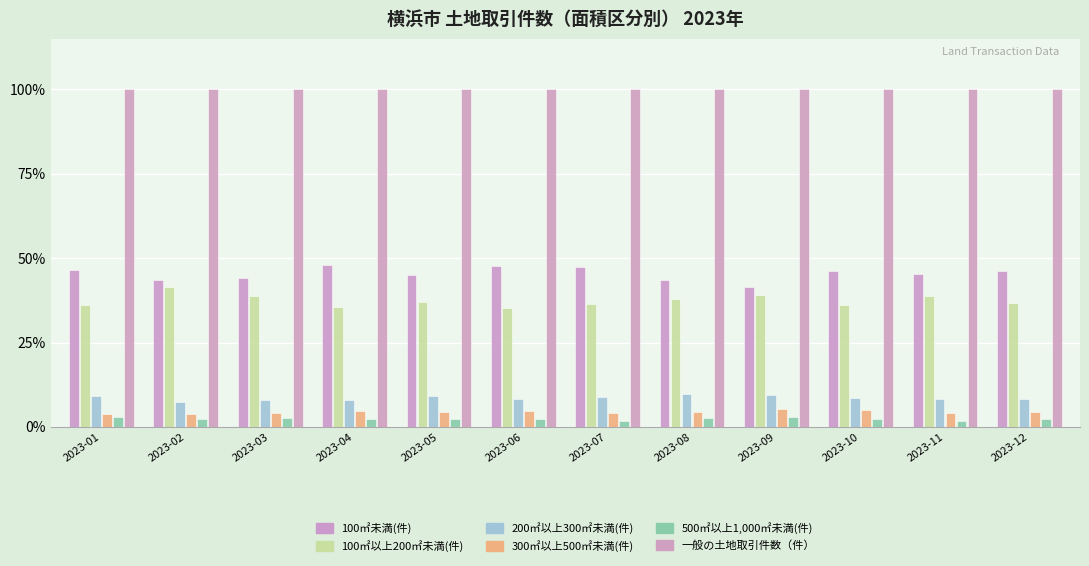

Reading right to left, what are all the values shown in this chart?

100㎡未満(件): 2023-12=46.2	2023-11=45.4	2023-10=46.2	2023-09=41.5	2023-08=43.5	2023-07=47.3	2023-06=47.6	2023-05=45.1	2023-04=48.0	2023-03=44.2	2023-02=43.6	2023-01=46.5
100㎡以上200㎡未満(件): 2023-12=36.7	2023-11=38.9	2023-10=36.2	2023-09=39.2	2023-08=37.9	2023-07=36.3	2023-06=35.2	2023-05=37.0	2023-04=35.4	2023-03=38.8	2023-02=41.4	2023-01=36.1
200㎡以上300㎡未満(件): 2023-12=8.2	2023-11=8.3	2023-10=8.6	2023-09=9.4	2023-08=9.7	2023-07=8.9	2023-06=8.3	2023-05=9.2	2023-04=8.1	2023-03=7.9	2023-02=7.4	2023-01=9.2
300㎡以上500㎡未満(件): 2023-12=4.5	2023-11=4.2	2023-10=5.0	2023-09=5.2	2023-08=4.5	2023-07=4.1	2023-06=4.6	2023-05=4.4	2023-04=4.8	2023-03=4.2	2023-02=3.7	2023-01=3.9
500㎡以上1,000㎡未満(件): 2023-12=2.4	2023-11=1.7	2023-10=2.3	2023-09=2.9	2023-08=2.7	2023-07=1.7	2023-06=2.5	2023-05=2.3	2023-04=2.2	2023-03=2.6	2023-02=2.4	2023-01=2.8
一般の土地取引件数（件）: 2023-12=100.0	2023-11=100.0	2023-10=100.0	2023-09=100.0	2023-08=100.0	2023-07=100.0	2023-06=100.0	2023-05=100.0	2023-04=100.0	2023-03=100.0	2023-02=100.0	2023-01=100.0